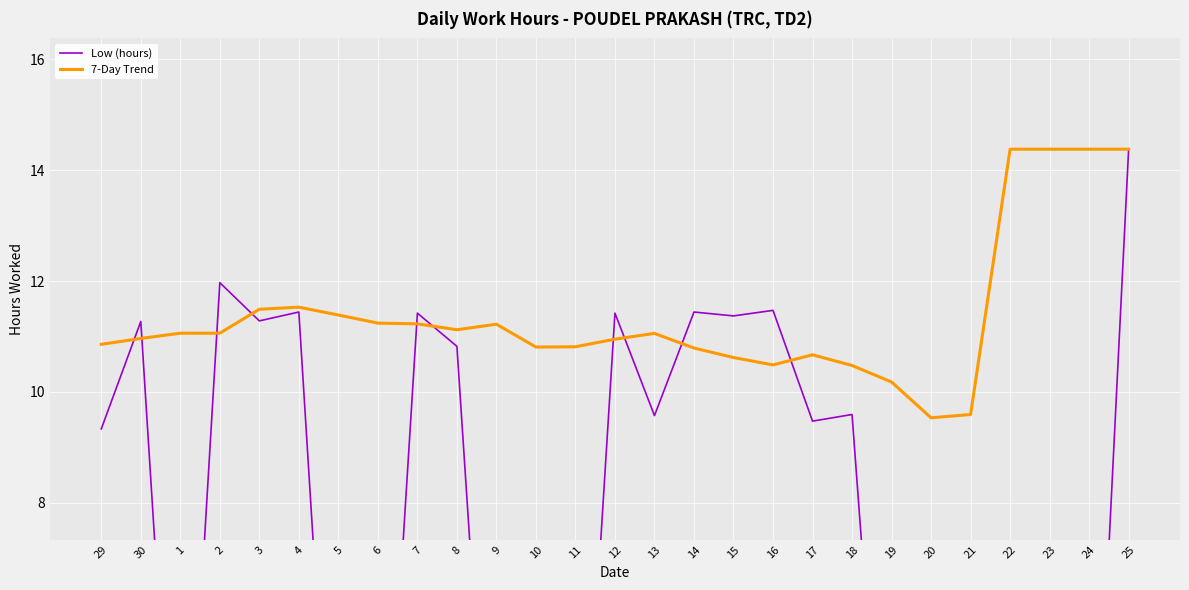

How many data points in Low (hours) are above 9?

15